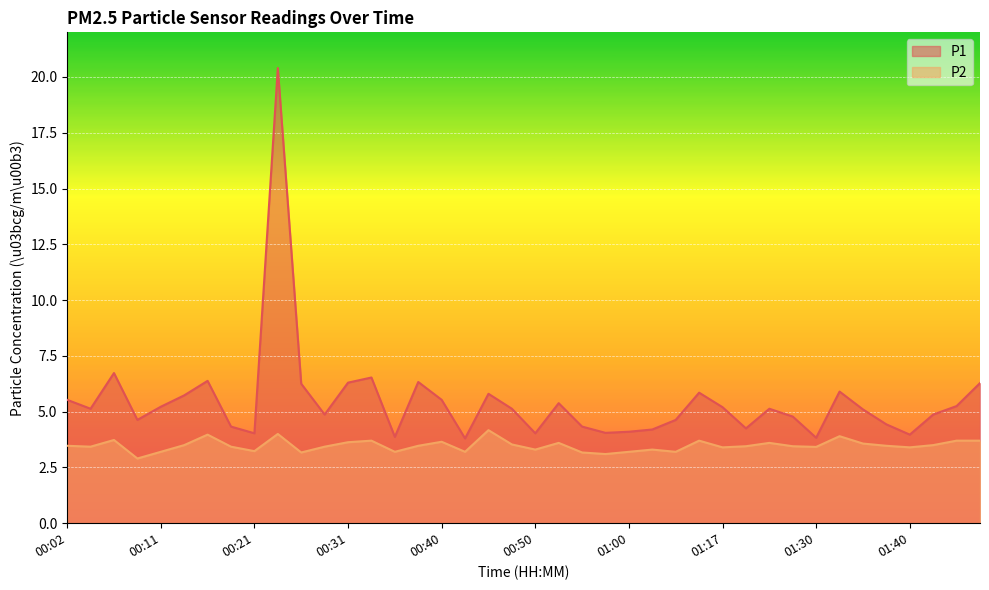

At 00:14, list the series in order from largest to smallest.

P1, P2